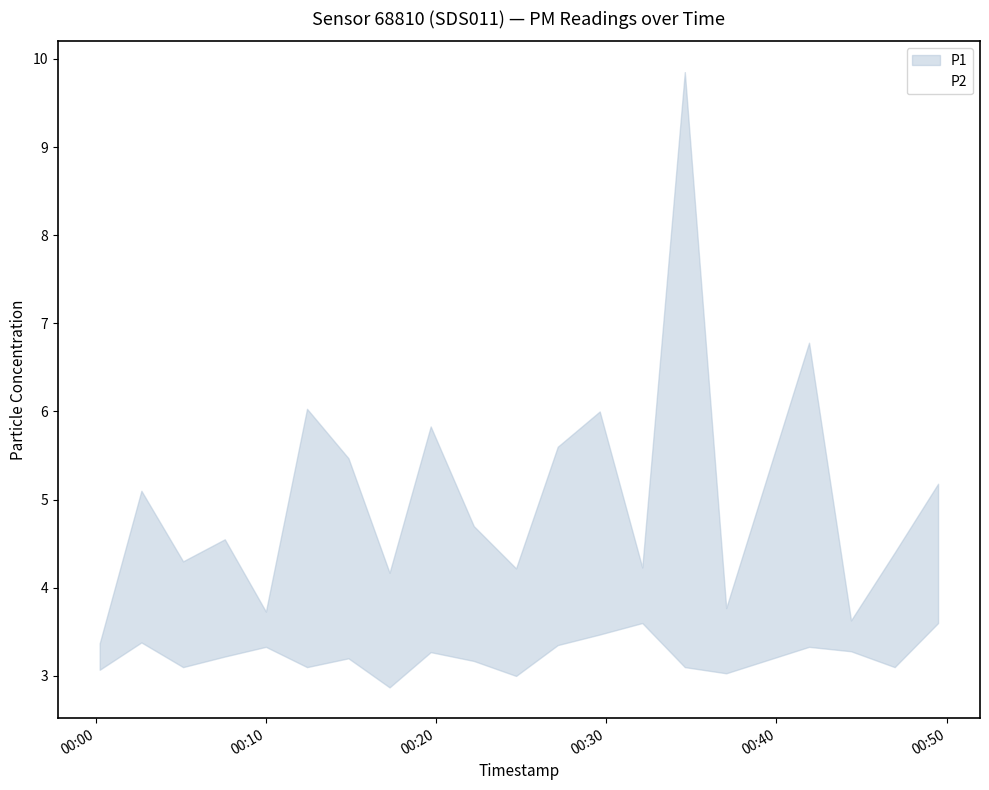

What is the label of the 3rd point from the right?

2023-07-08T00:44:23